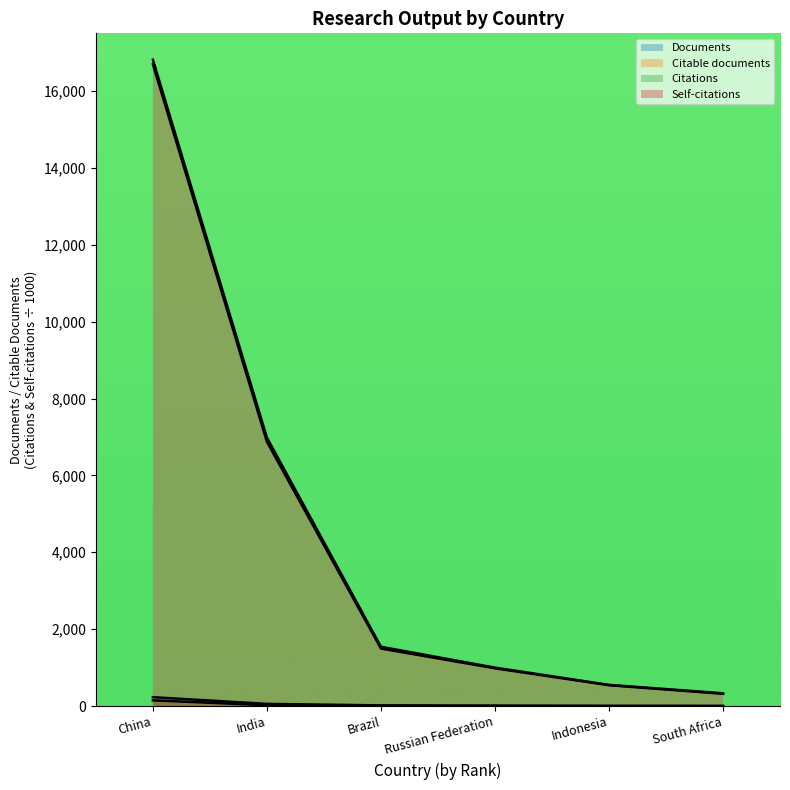

At which label does Citable documents first exceed 1496?

China